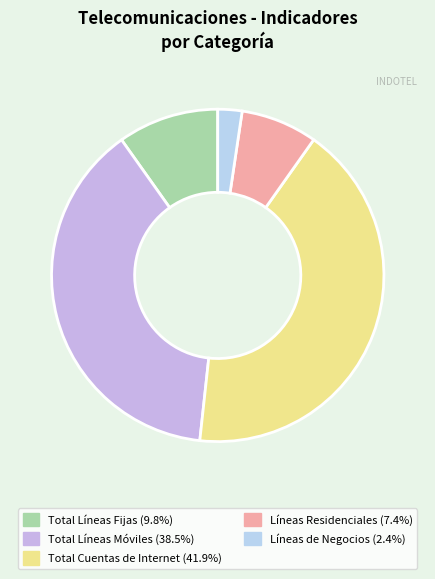

Count the number of slices in the pie.

5